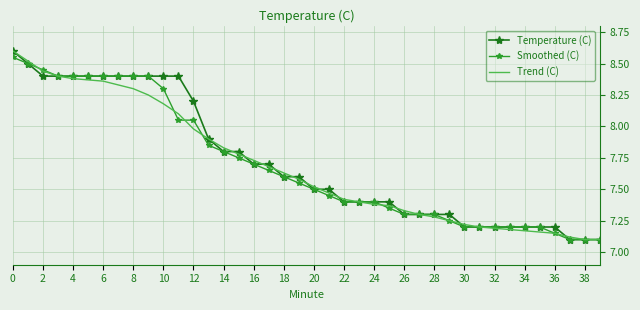

How many categories are shown in the chart?

40